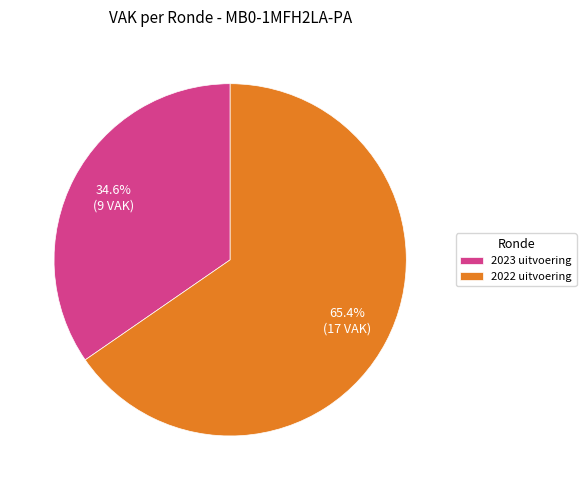

How many segments does this pie chart have?

2